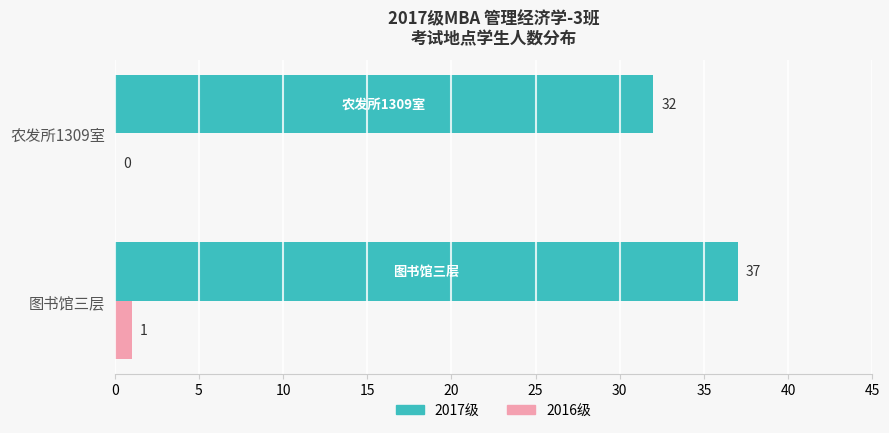

Which series changed the most between 图书馆三层 and 农发所1309室?

2017级